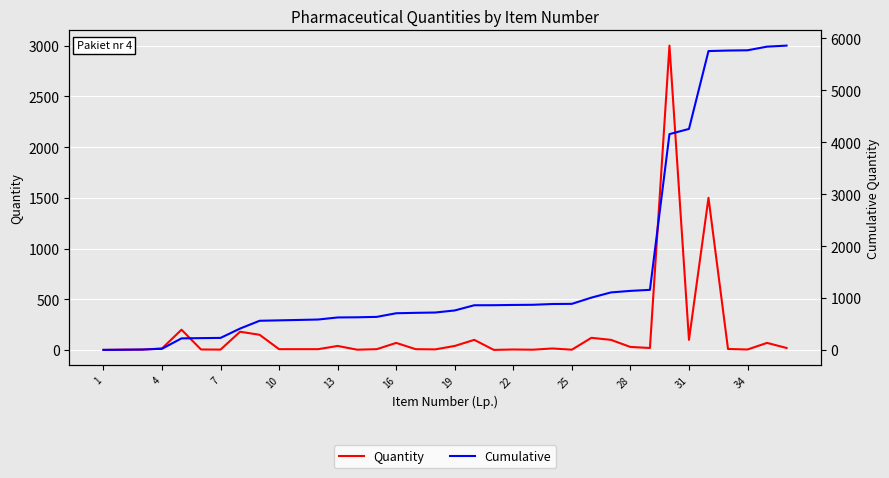

Rank the series at 4 from lowest to highest value.

Quantity, Cumulative